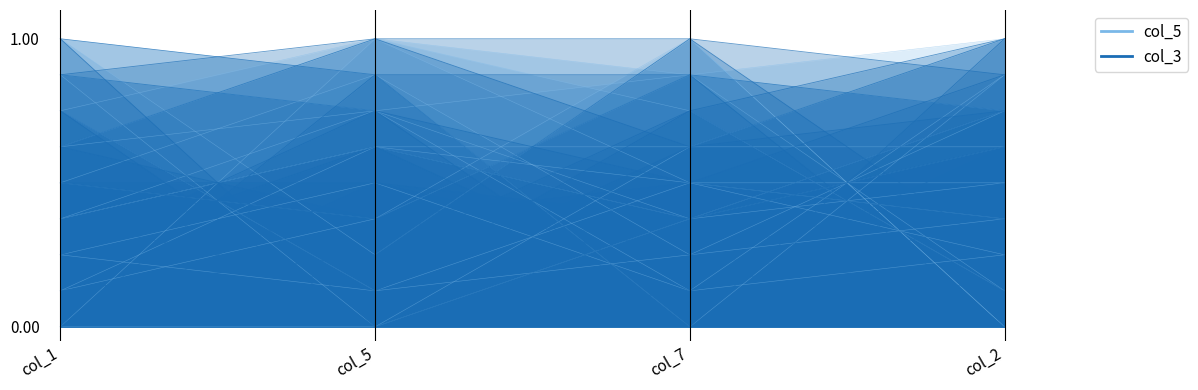

At how many categories does at least one series exceed 0?

4